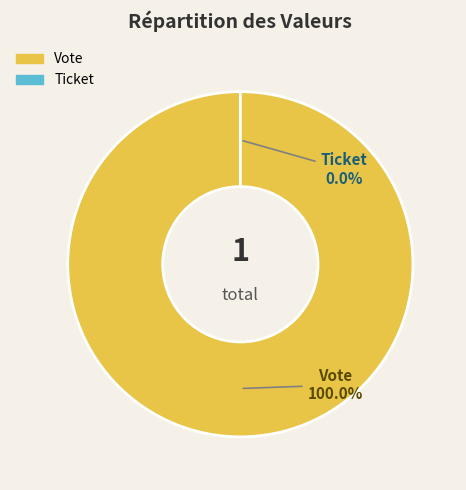

What is the largest slice in the pie chart?

Vote